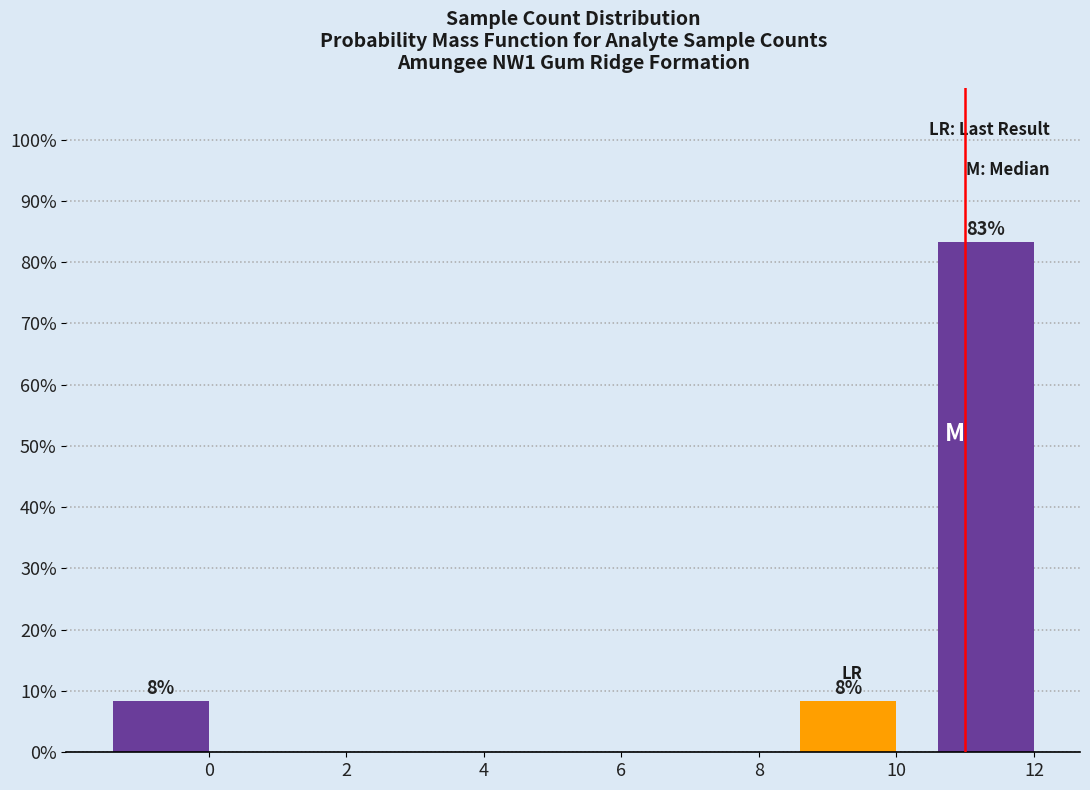

Reading right to left, what are all the values shown in this chart?

12=83.3	10=8.3	8=0.0	6=0.0	4=0.0	2=0.0	0=8.3